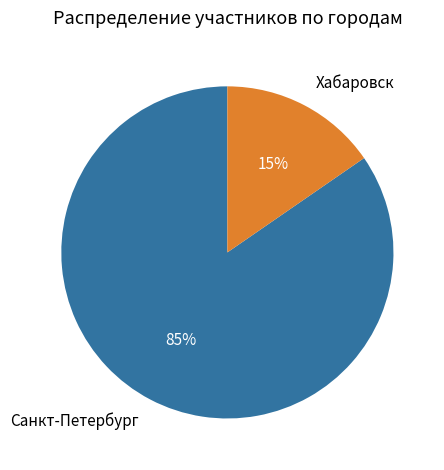

Which slice represents more than half of the pie?

Санкт-Петербург